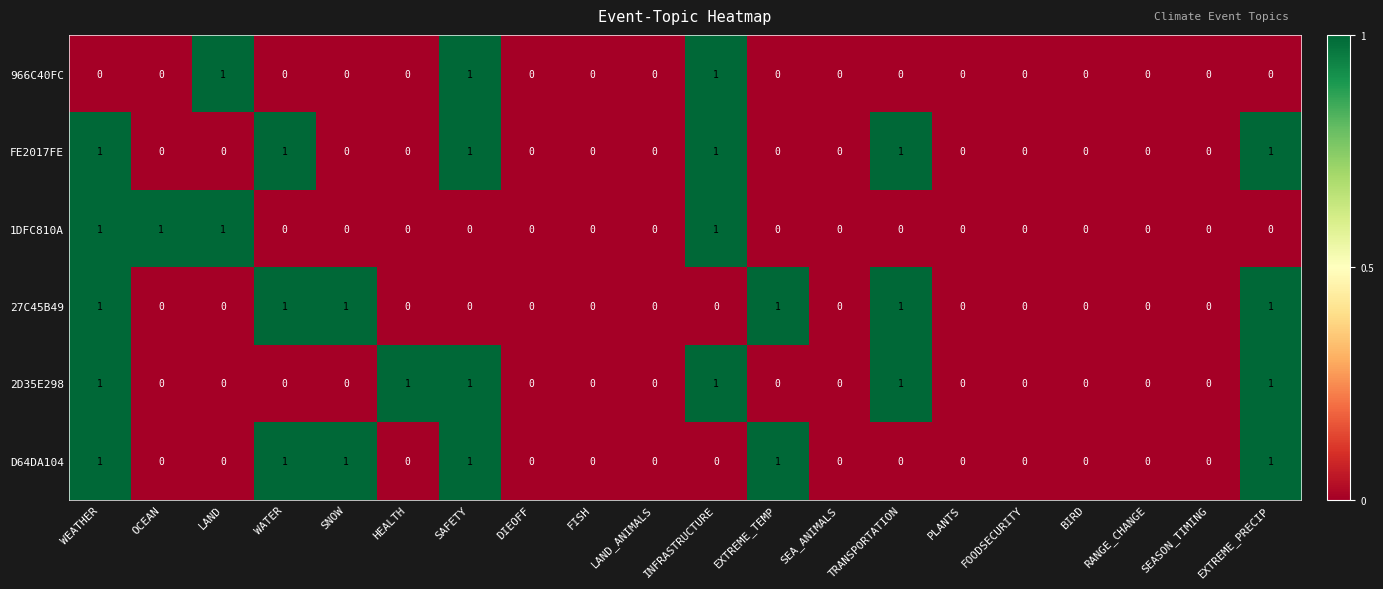

What is the sum of all D64DA104 values?

6